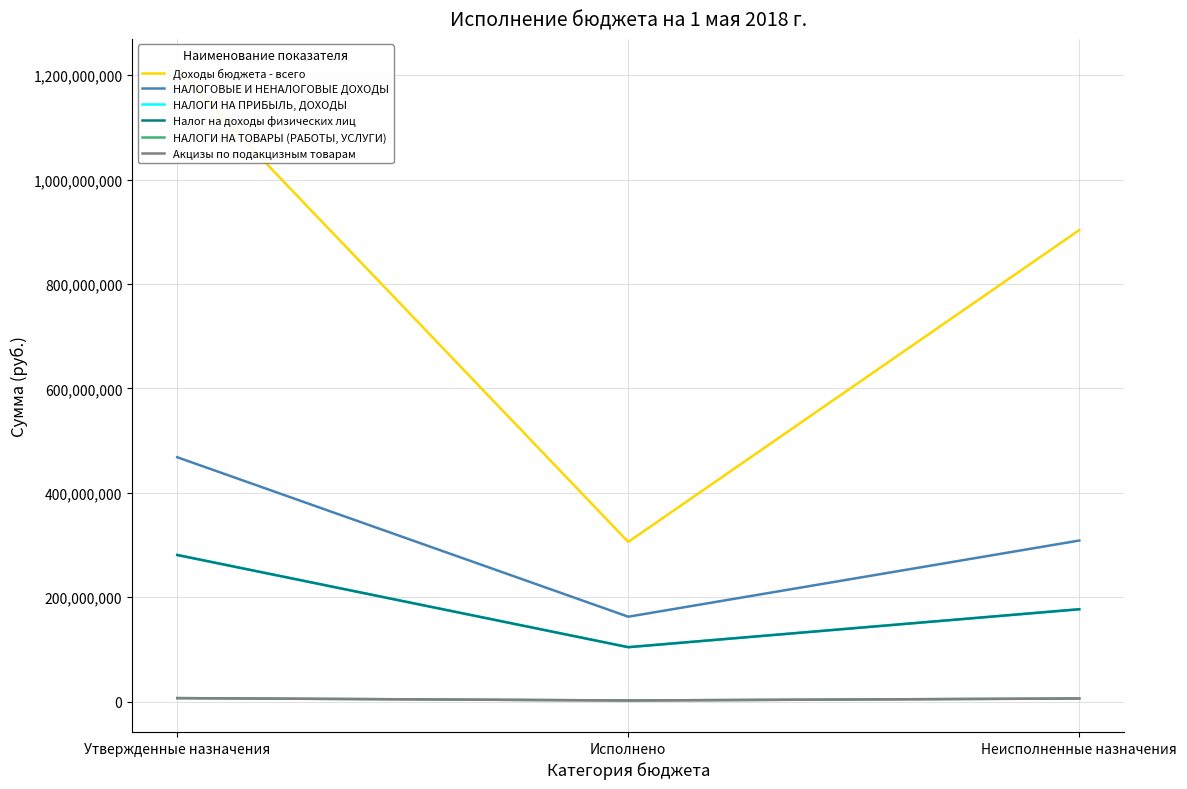

What position from the right is Исполнено?

2